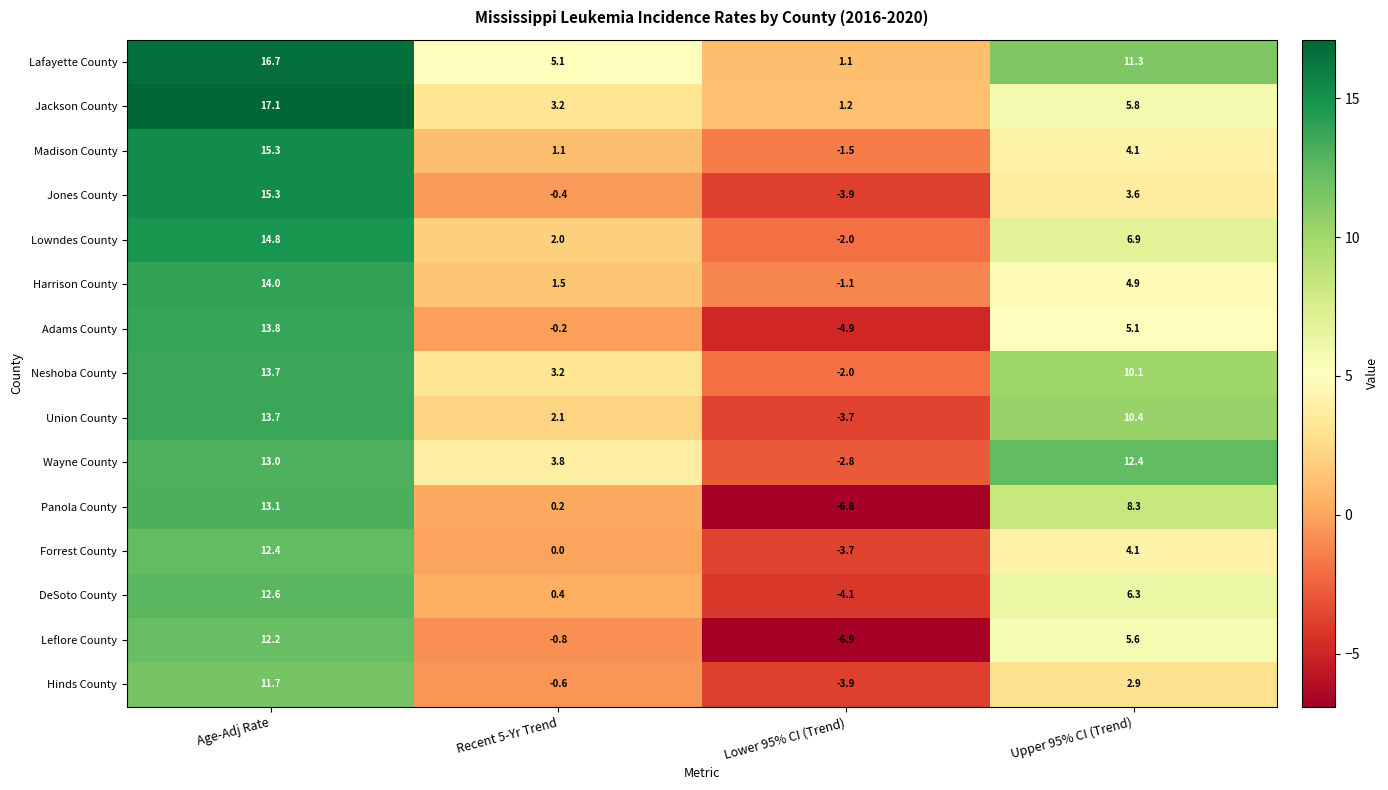

What is the difference between the maximum and minimum values in the Madison County series?

16.8